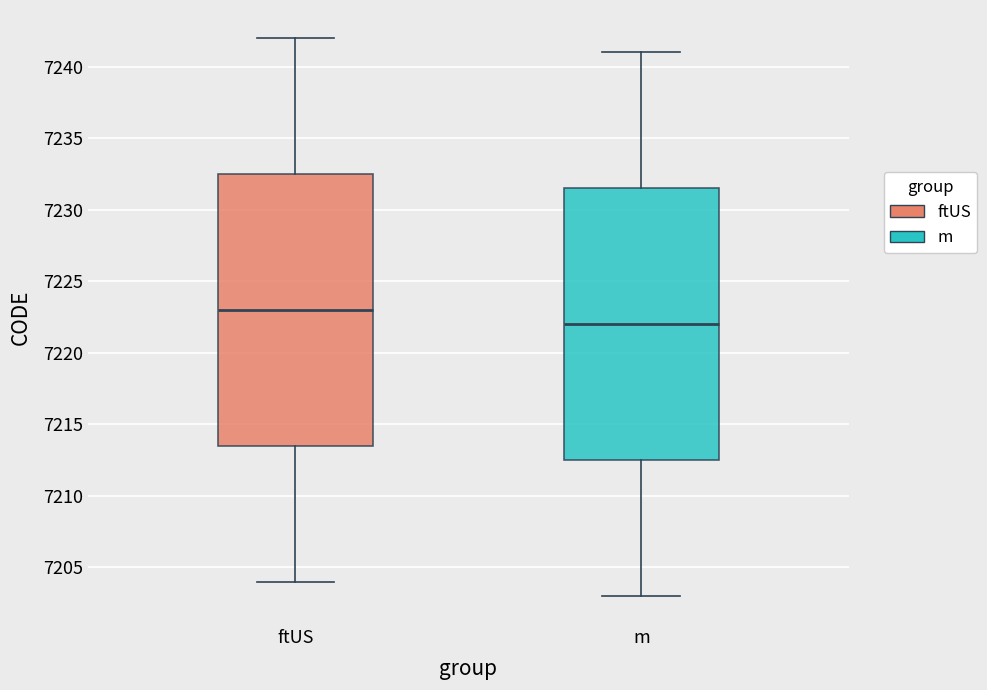

Reading left to right, transcribe this box plot: for each box, give where its median line is, the range the box spans, and where its two whiskers end, as read against the y-axis. The values are not printed on the chart, so give them approximately, as read against the axis.

ftUS: median 7223.0, box 7213.5 to 7232.5, whiskers 7204.0 to 7242.0
m: median 7222.0, box 7212.5 to 7231.5, whiskers 7203.0 to 7241.0